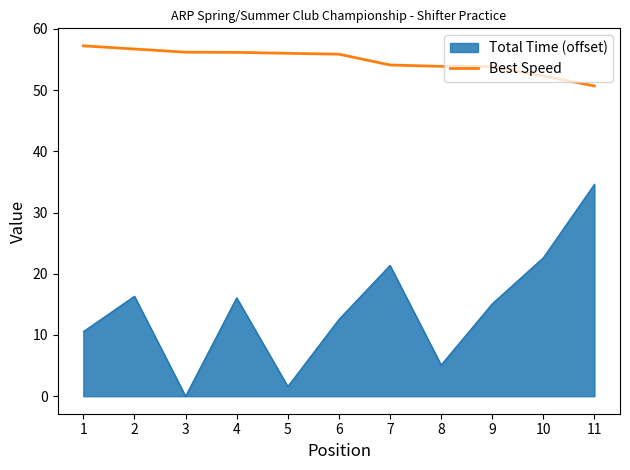

Read the Total Time (offset) value at 4.

16.1